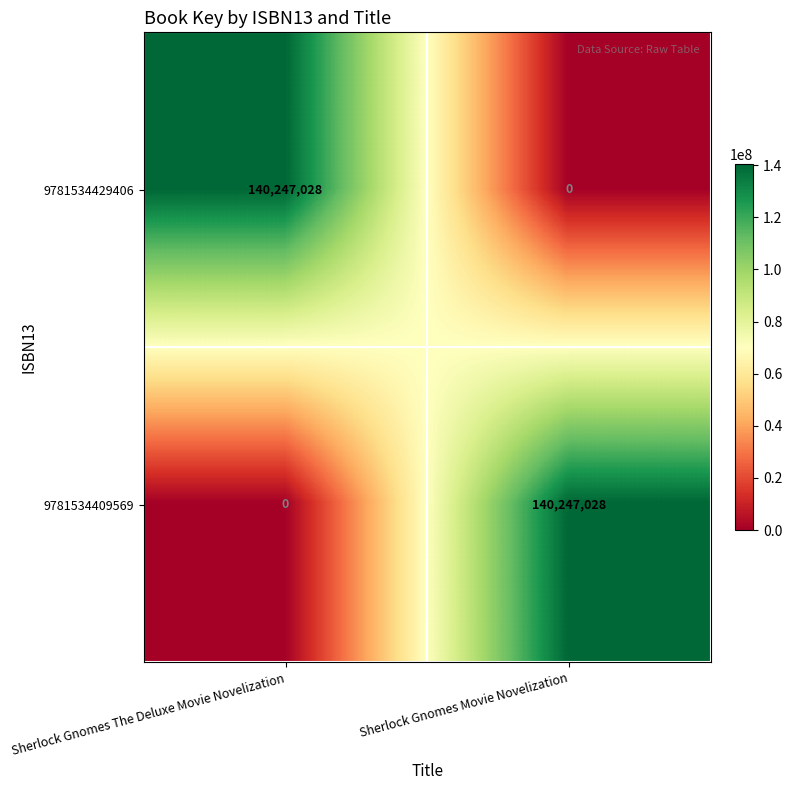

Rank the categories by 9781534429406 value from highest to lowest.

Sherlock Gnomes The Deluxe Movie Novelization, Sherlock Gnomes Movie Novelization